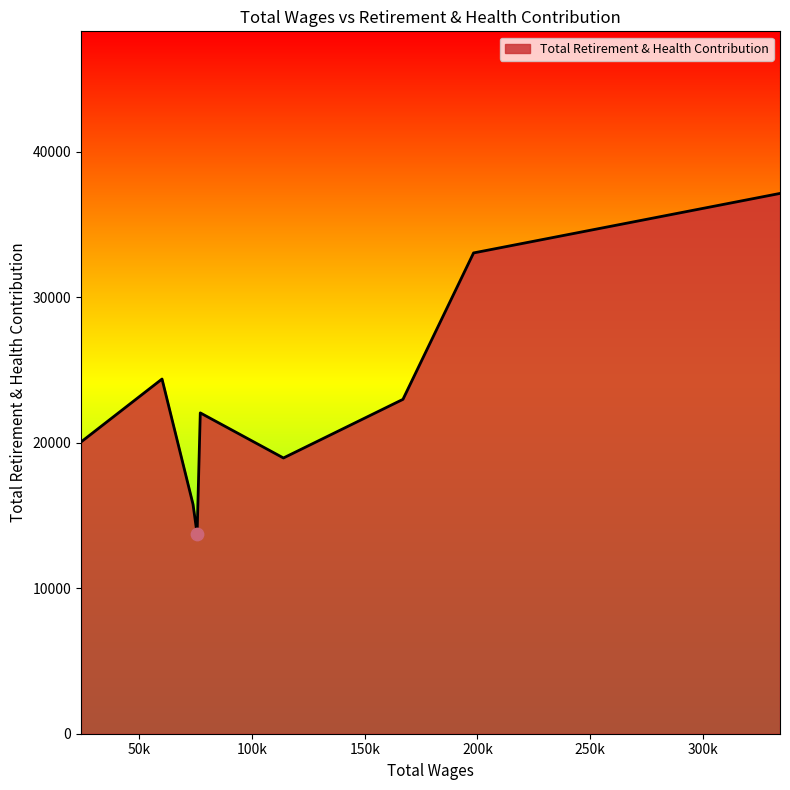

What is the minimum value shown in the chart?

13737